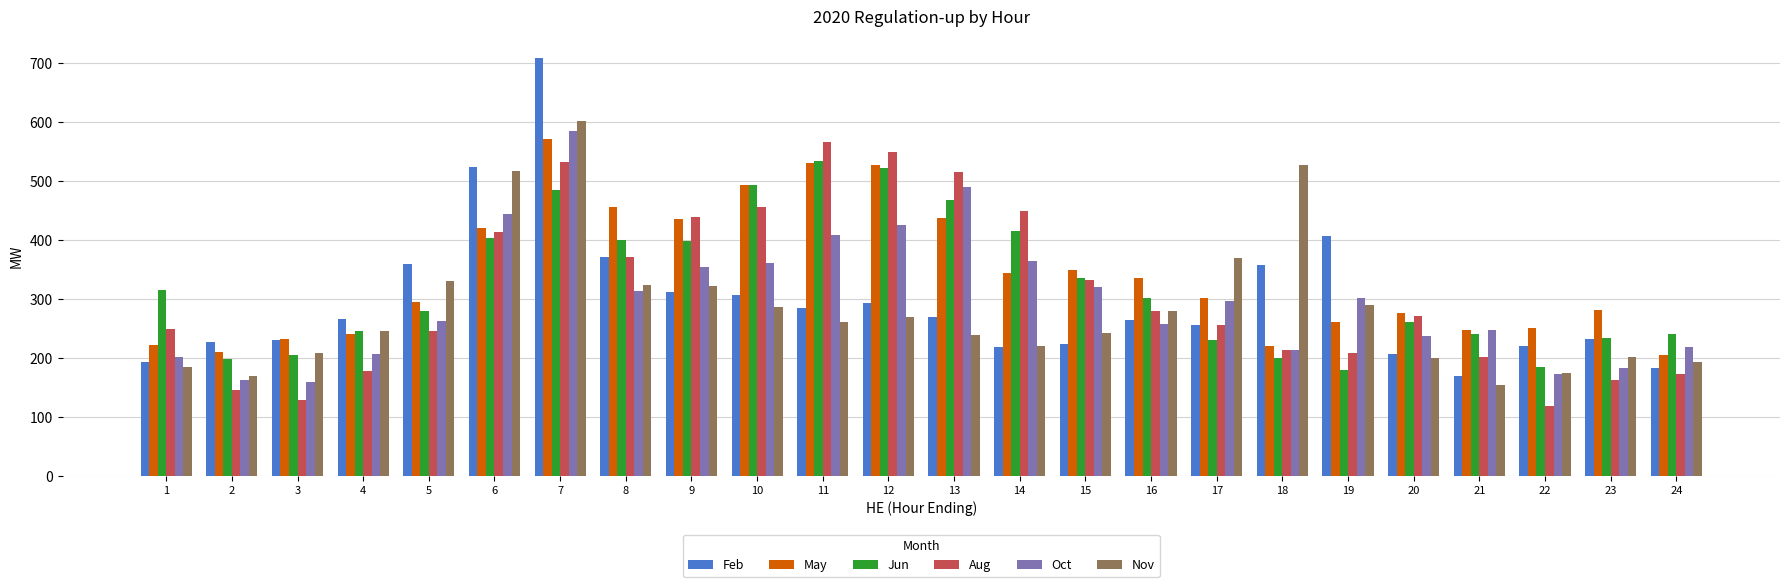

What value does the Aug series have at 7?

533